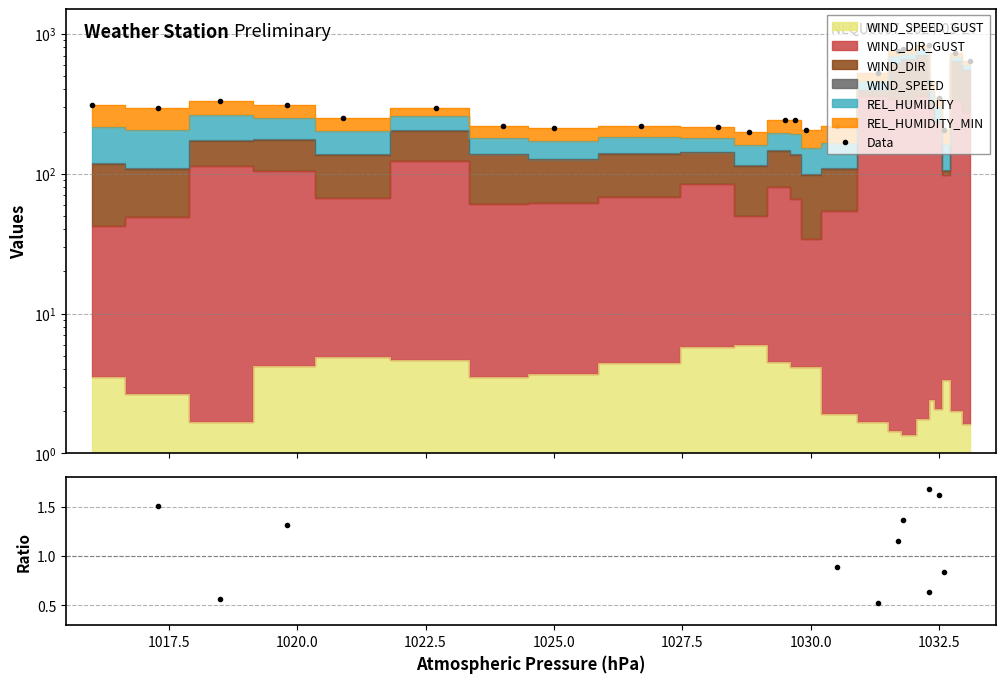

True or false: Data and WIND_SPEED / (REL_HUM/100) intersect in this chart.

False